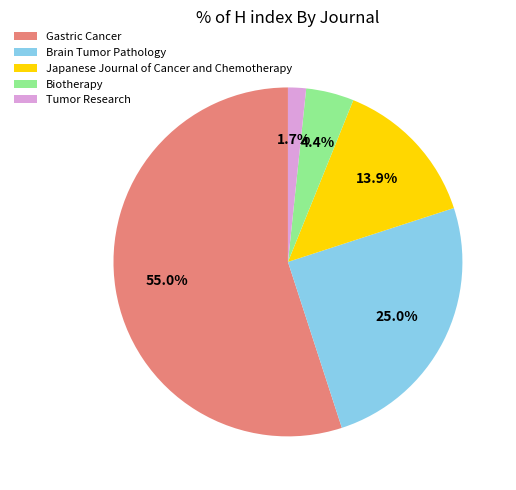

The Gastric Cancer slice represents 55% of the pie. True or false?

True